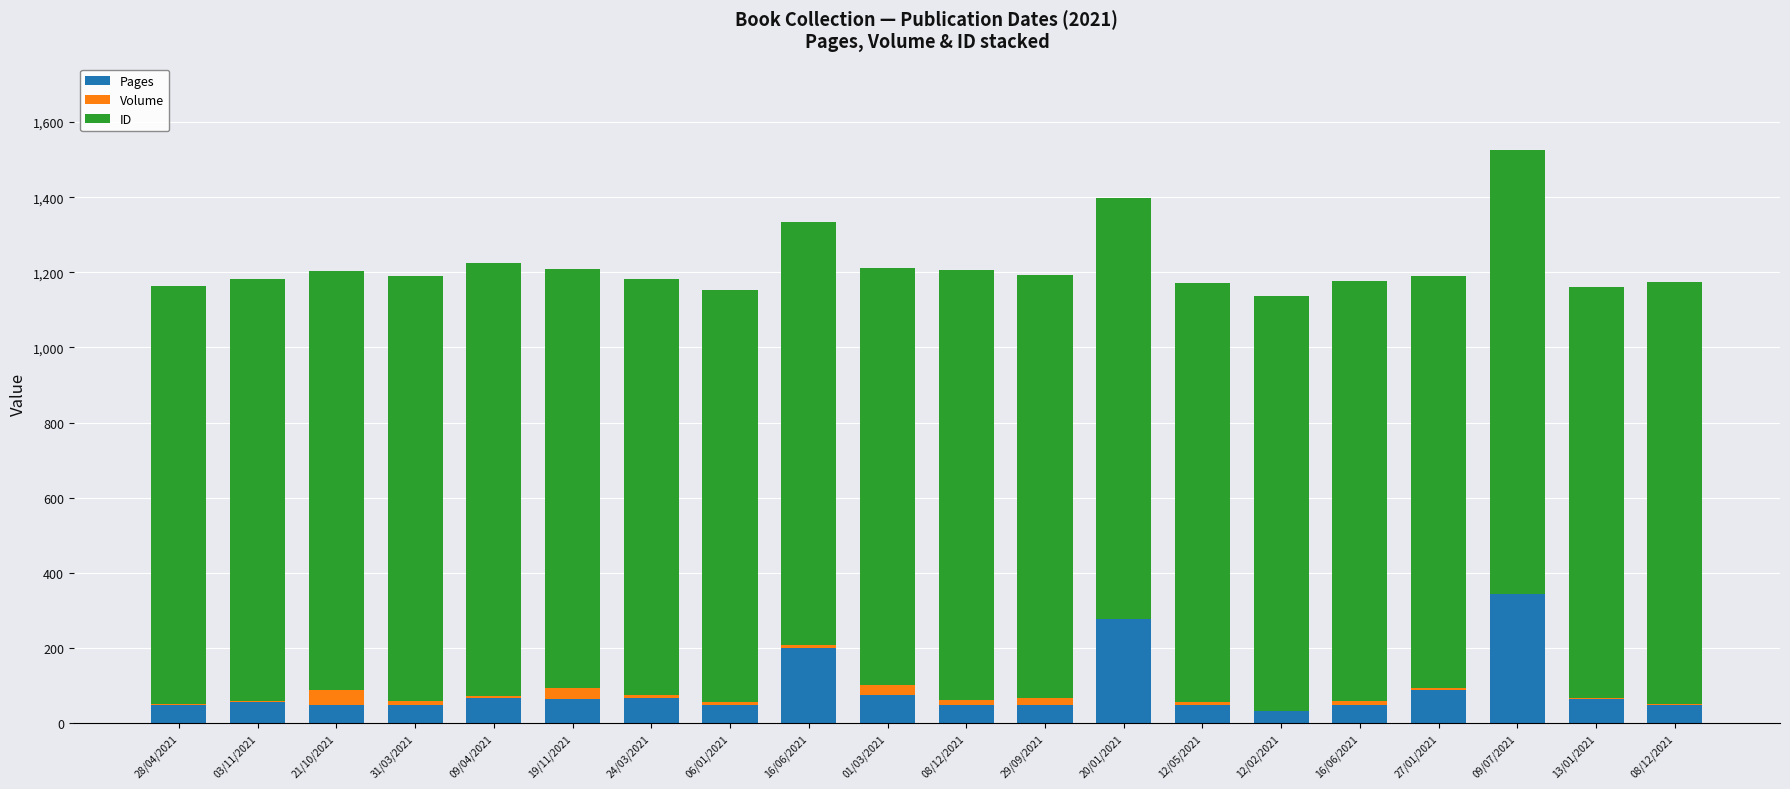

Does the chart contain stacked bars?

Yes